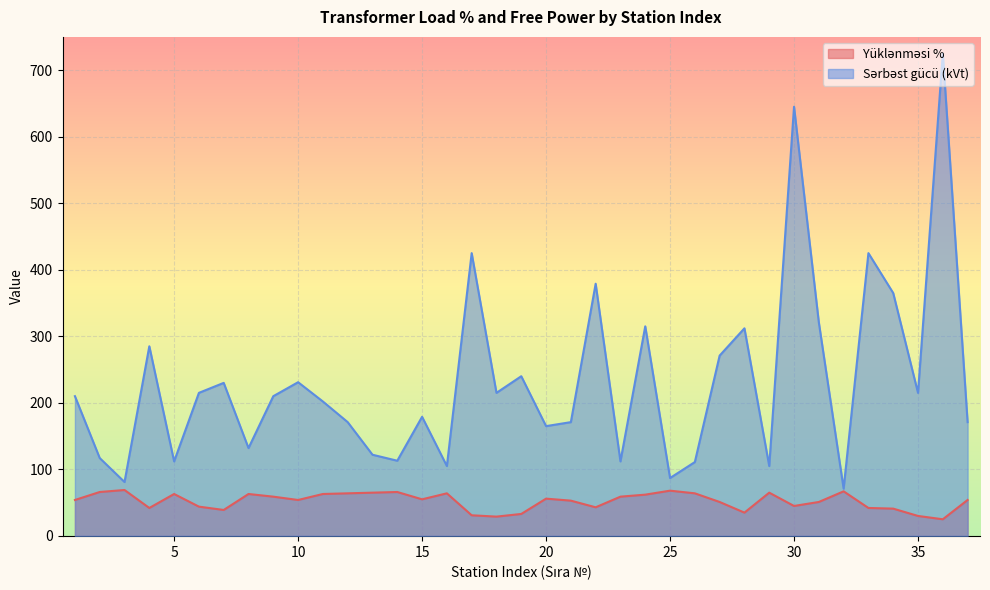

What are all the series names shown in the legend?

Yüklənməsi %, Sərbəst gücü (kVt)